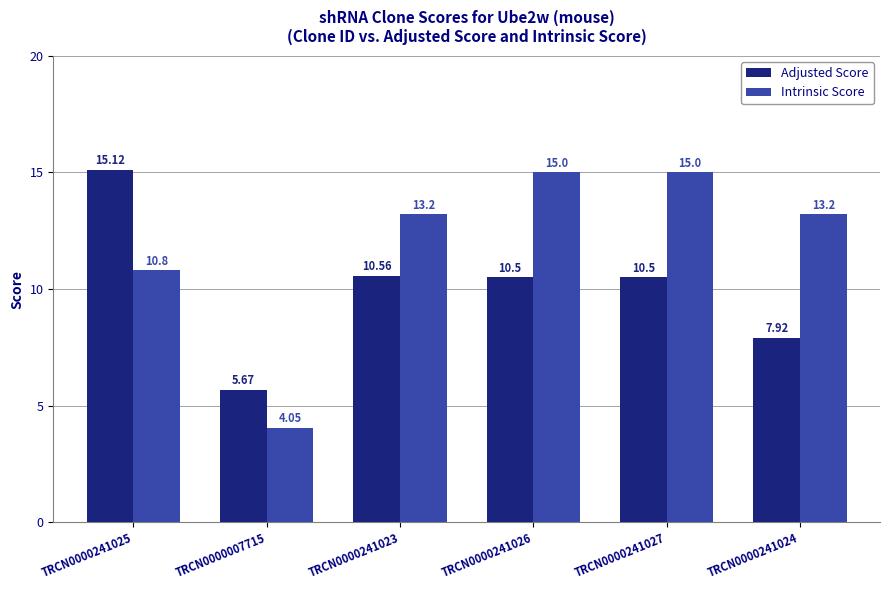

What is the sum of the Adjusted Score values at TRCN0000241024 and TRCN0000007715?

13.6